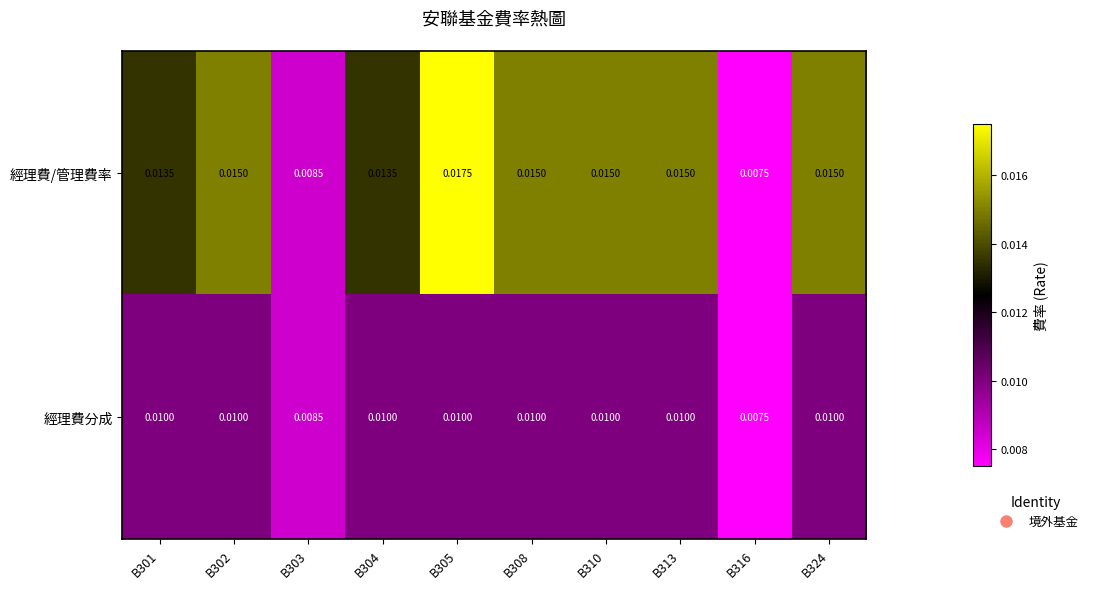

Which series changed the most between B301 and B305?

經理費/管理費率